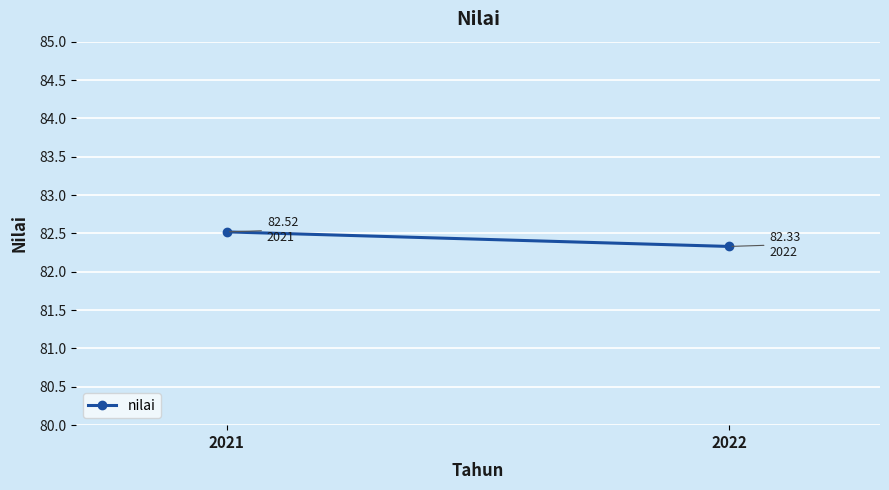

Count the values in the range 82 to 83.

2